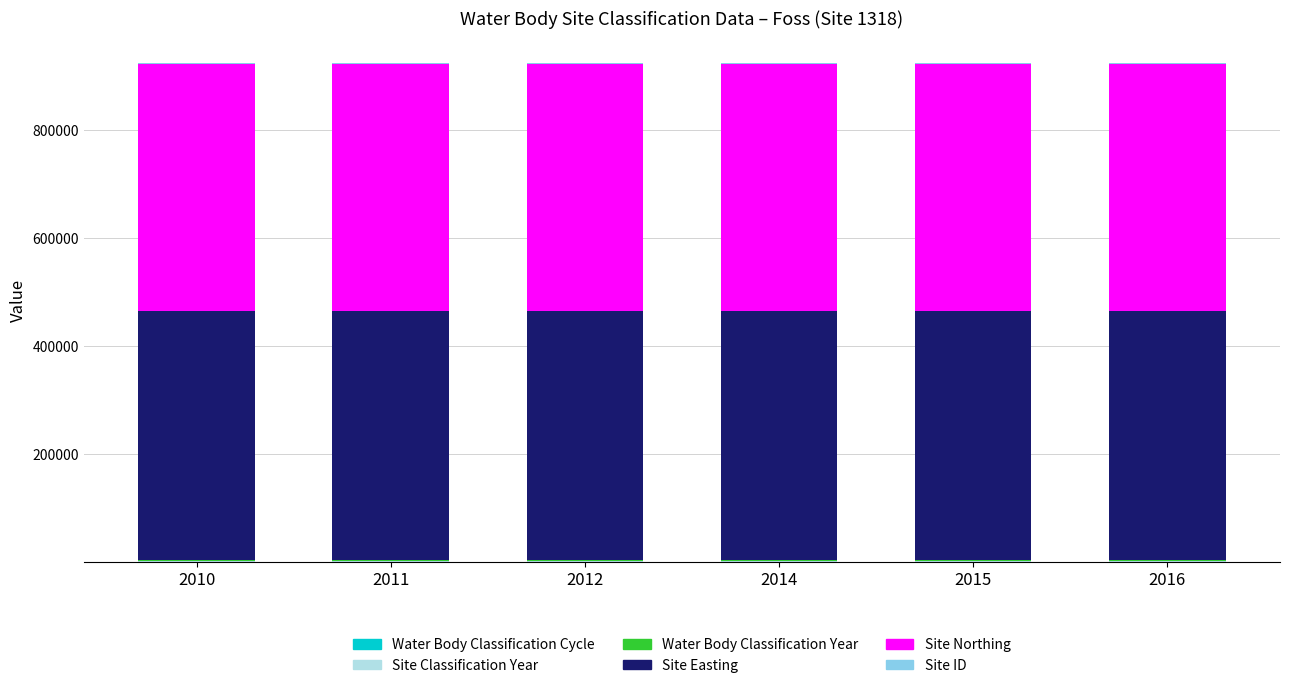

Are the bars horizontal?

No